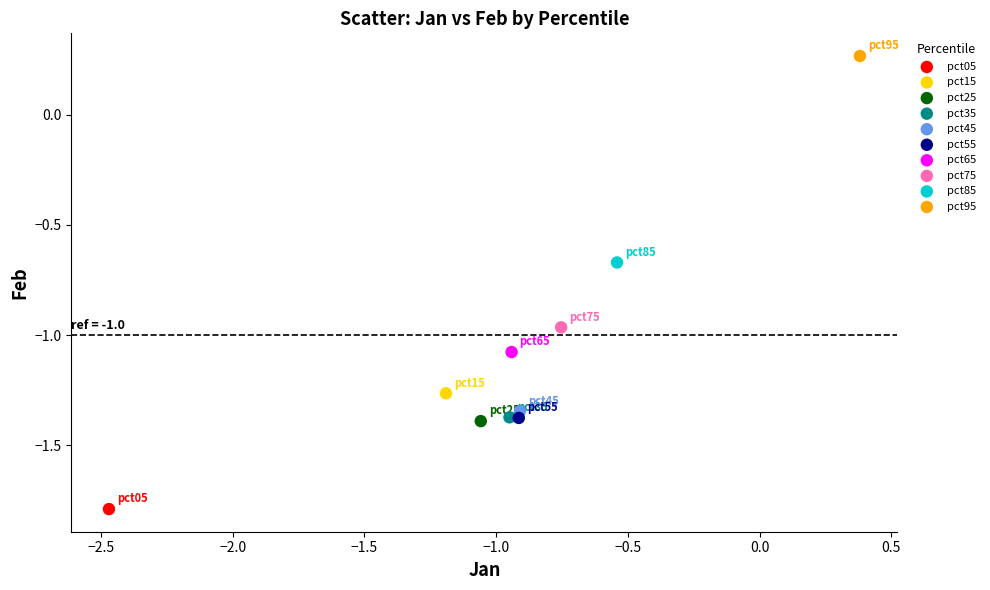

Which series contains the highest Y value?

pct95